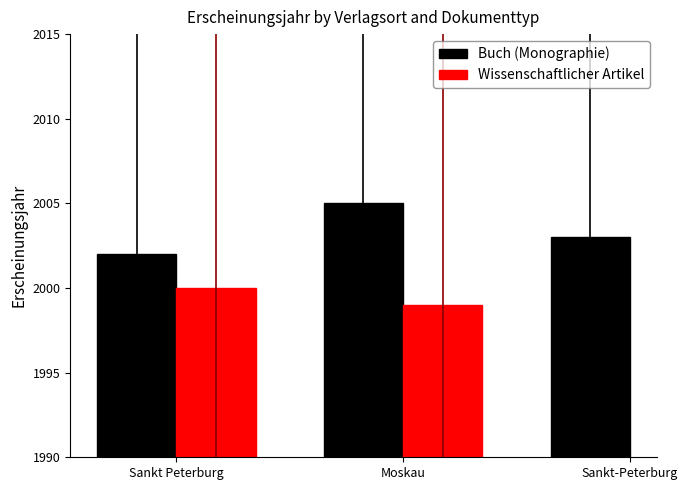

Which series has the largest range (max minus min)?

Buch (Monographie)